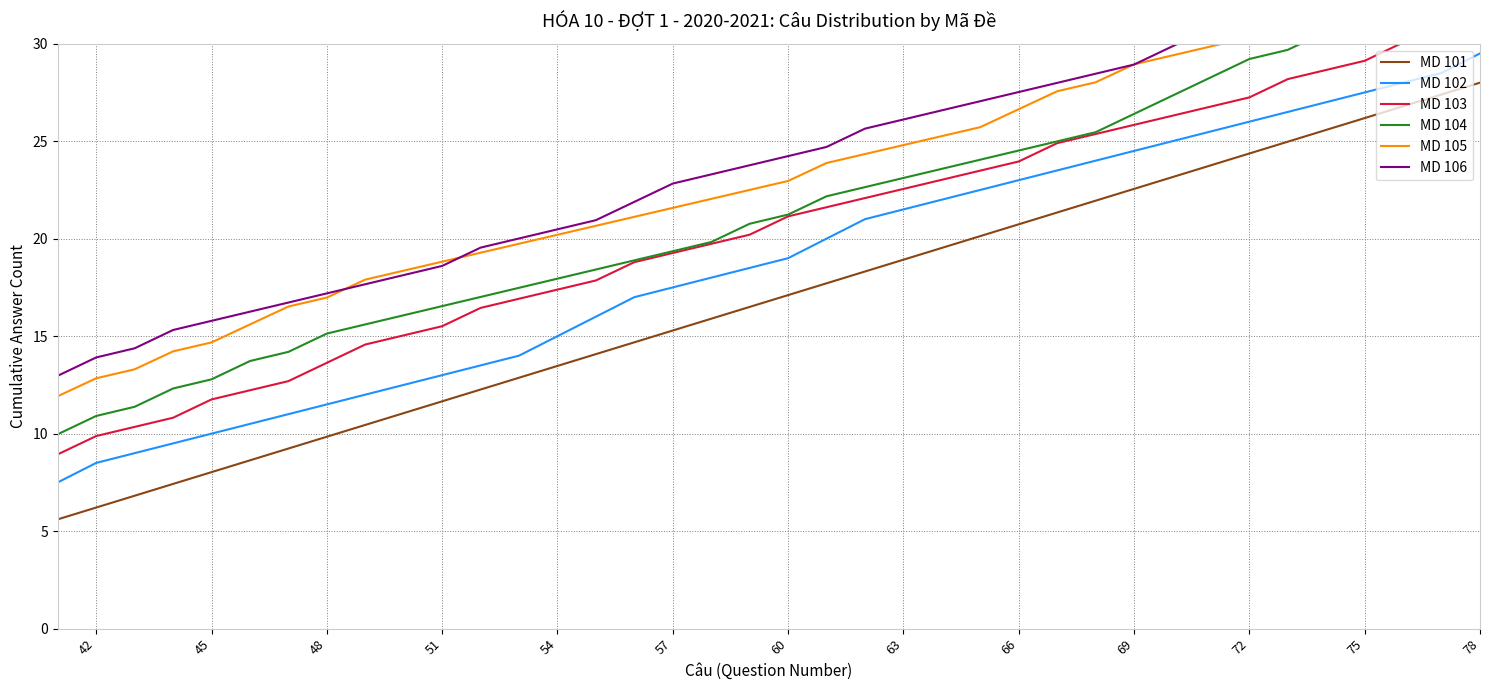

What is the highest value of the MD 102 series?

29.5